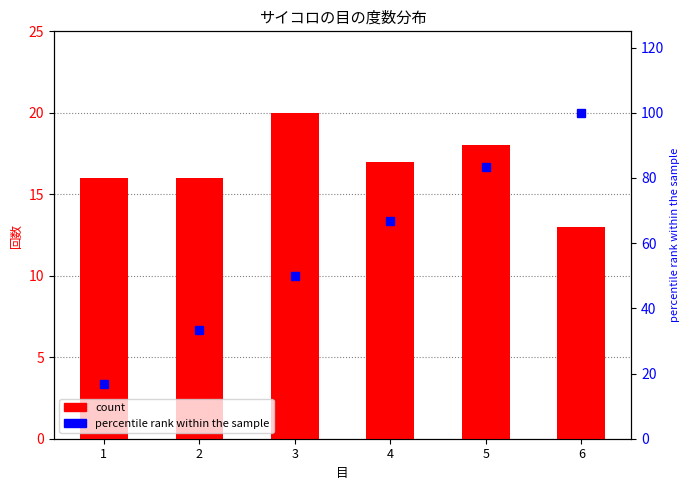

How many values in the percentile rank within the sample series are below 66?

3